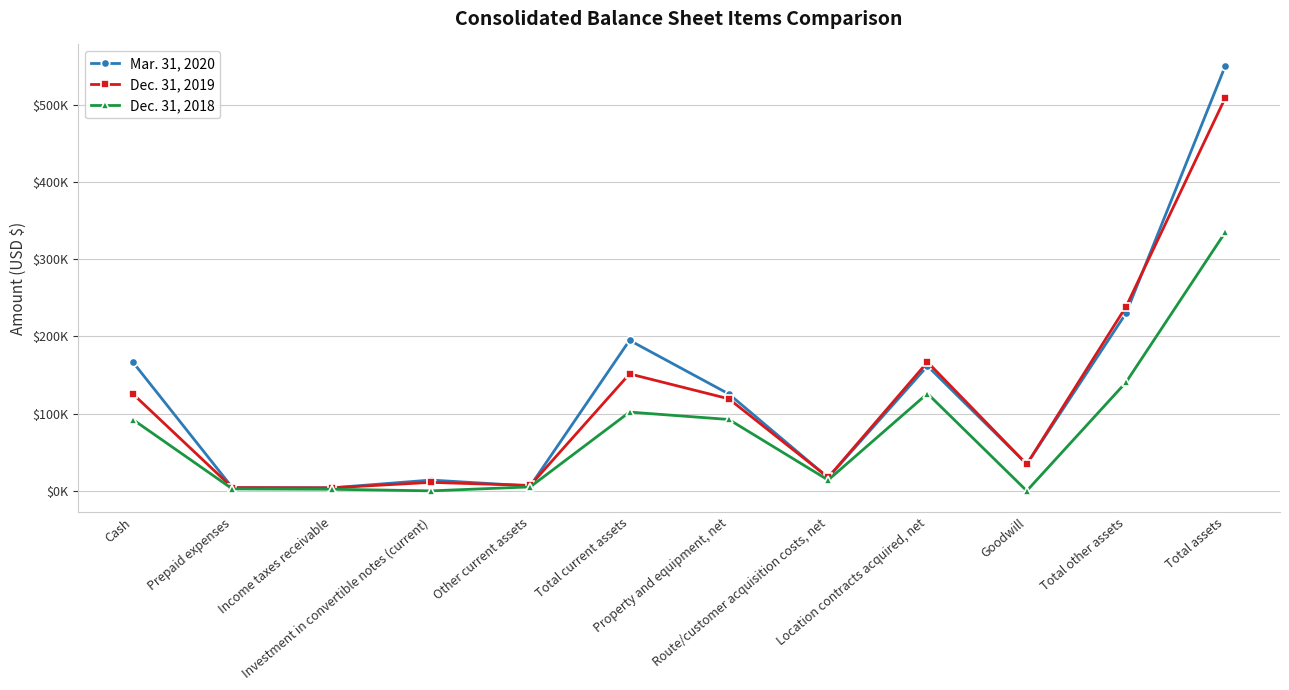

Is this an area chart (filled region under the line)?

No